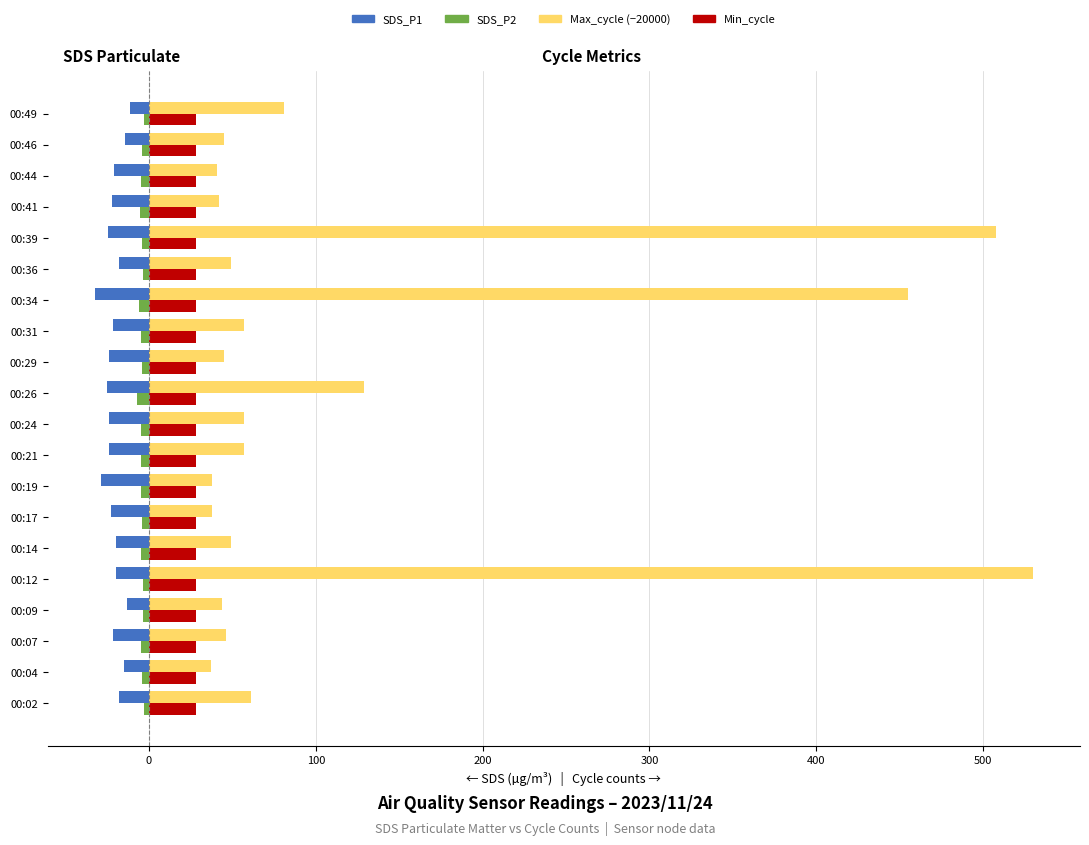

Which label corresponds to the largest value in the chart?

00:12